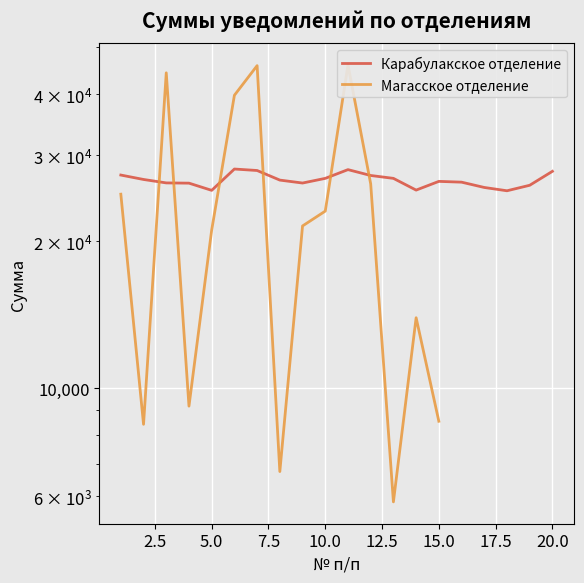

The value of Магасское отделение at 12.5 is 54981.0. True or false?

False